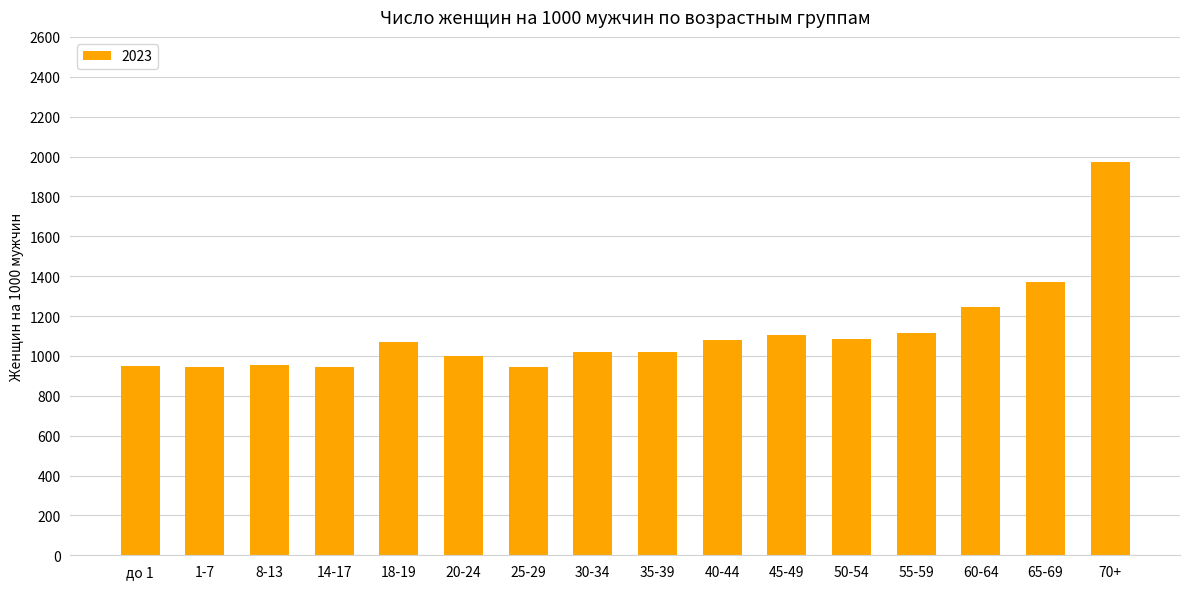

How many values are below 1070?

8